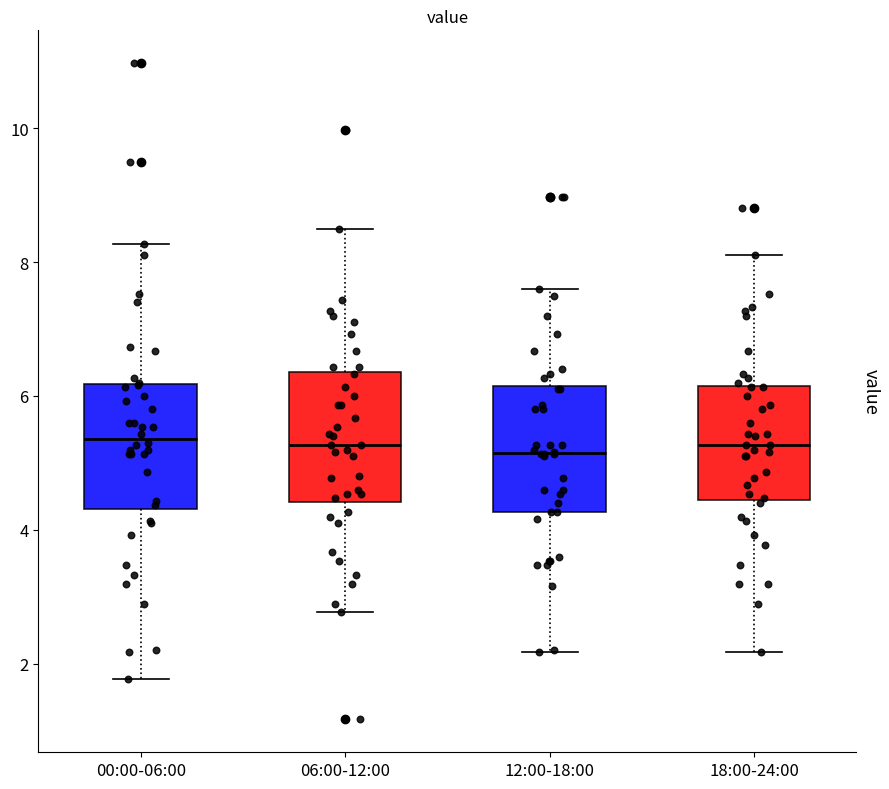

Where is the lower edge of the box for 00:00-06:00 on the y-axis? The values are not printed on the chart, so give them approximately, as read against the axis.

4.4